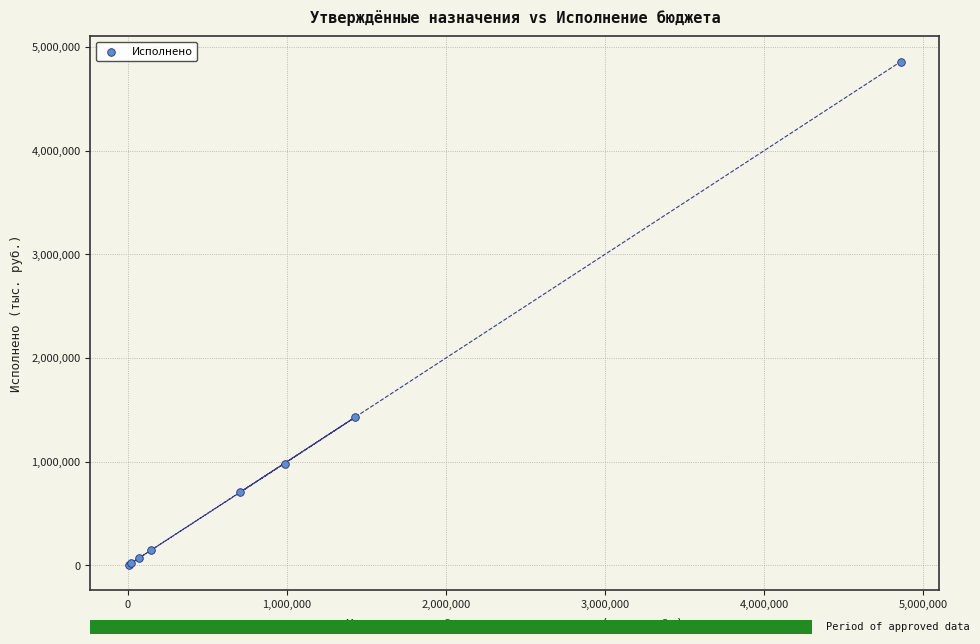

What Y value in the scatter plot is closest to 2431928?

1426221.4